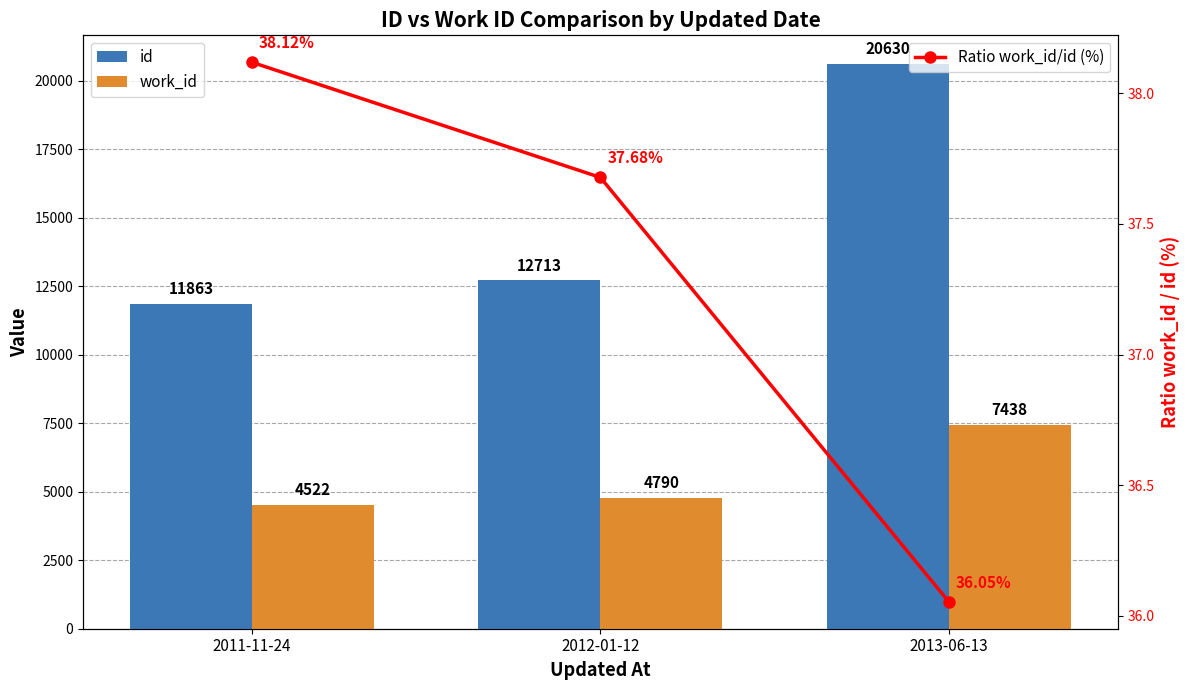

How many values in the work_id series are below 4790?

1